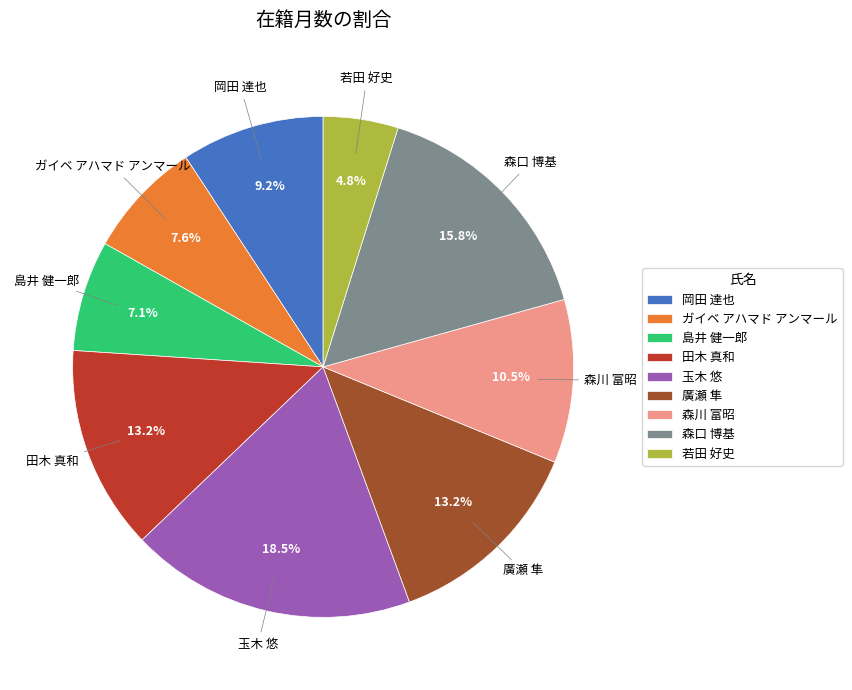

What percentage is the ガイベ アハマド アンマール slice, to the nearest percent?

8%